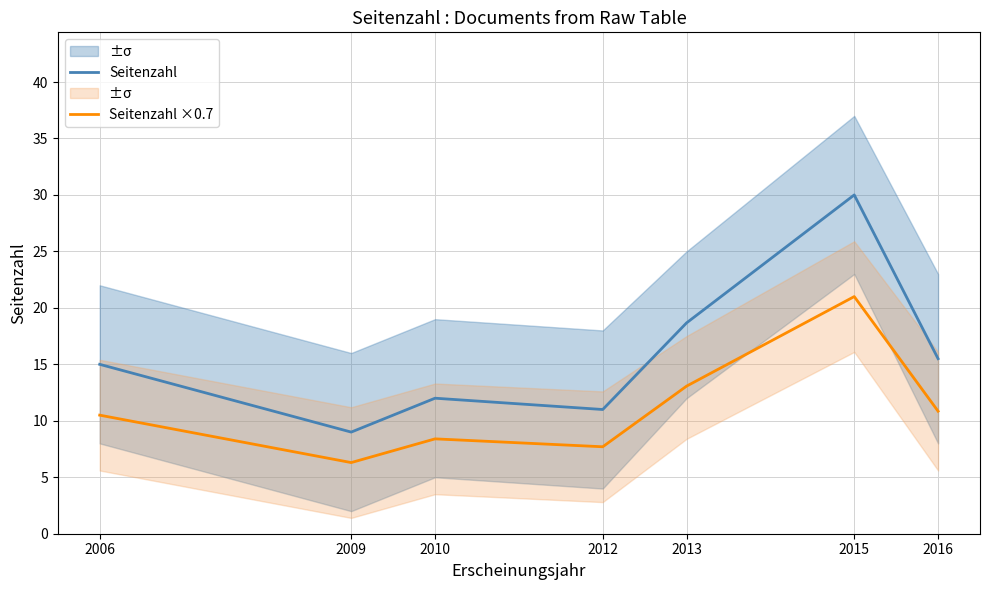

The value of Seitenzahl at 2016 is 7.4. True or false?

False